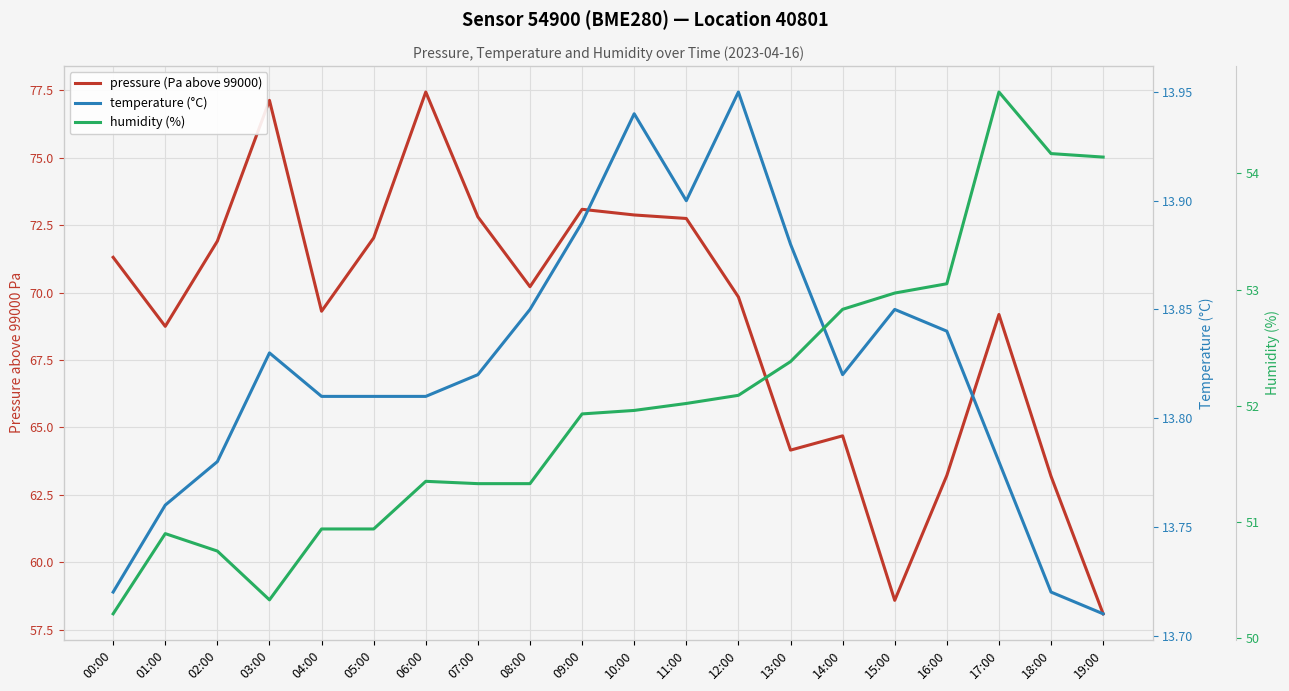

Rank the series by their average value, from lowest to highest.

temperature (°C), humidity (%), pressure (Pa above 99000)